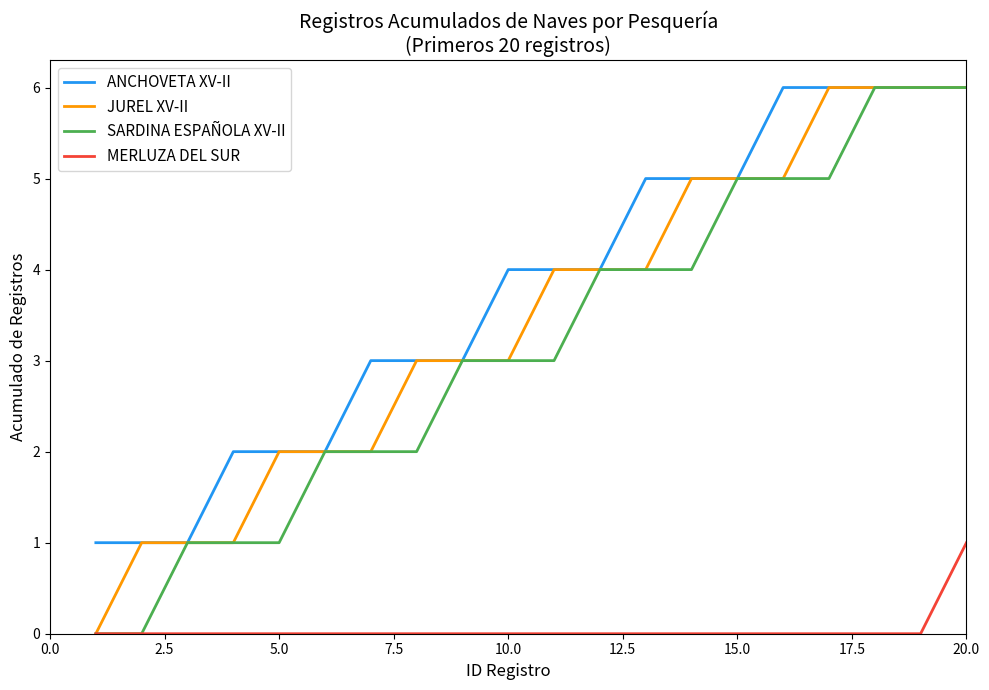

Does the chart display data point markers on the line(s)?

No